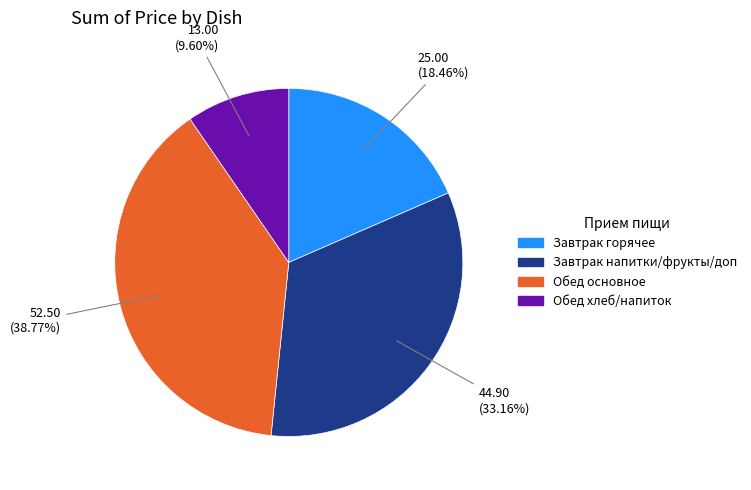

To the nearest percent, what is the average slice percentage?

25%